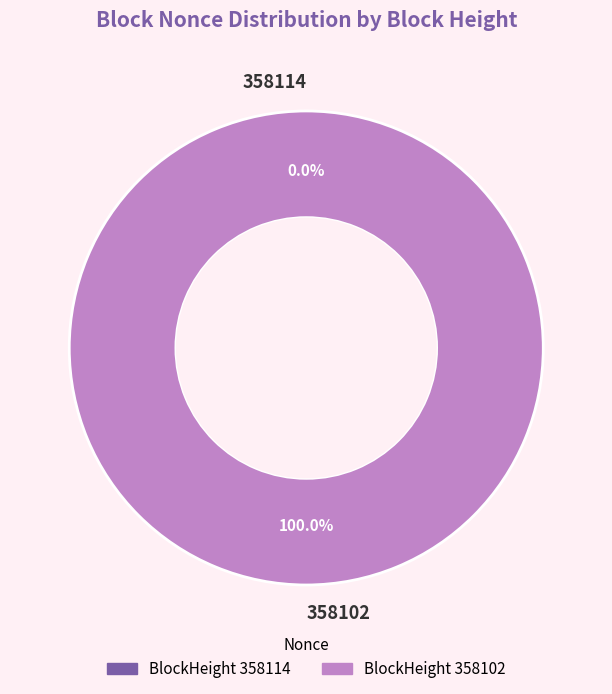

Which slice is the largest?

358102